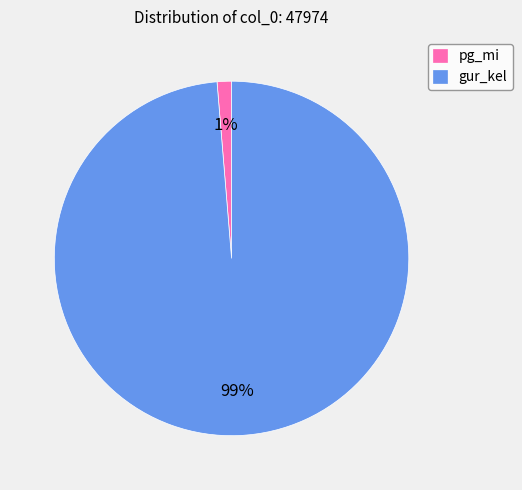

How many slices are in this pie chart?

2